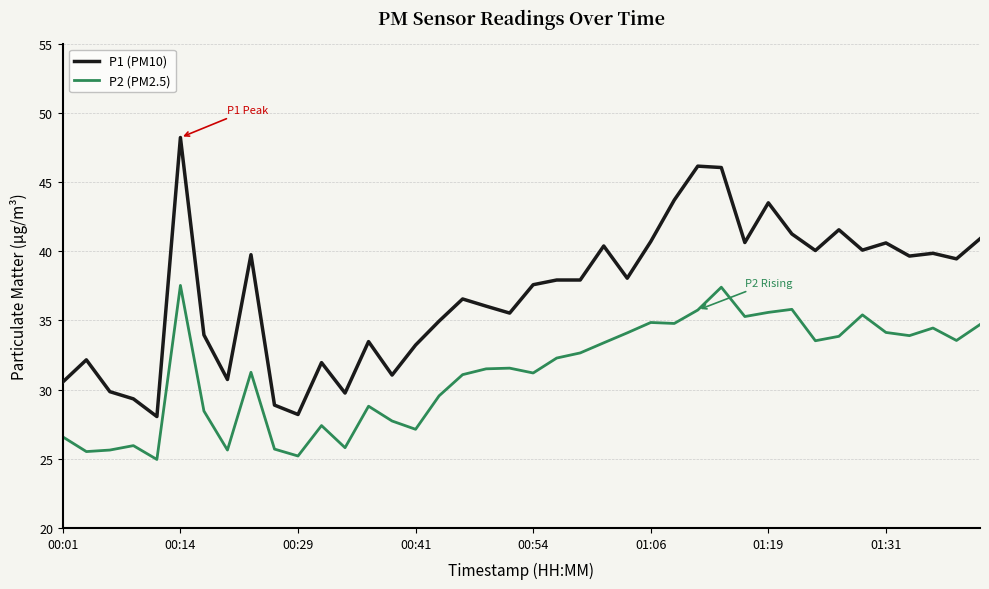

True or false: P2 (PM2.5) and P1 (PM10) cross at least once.

False